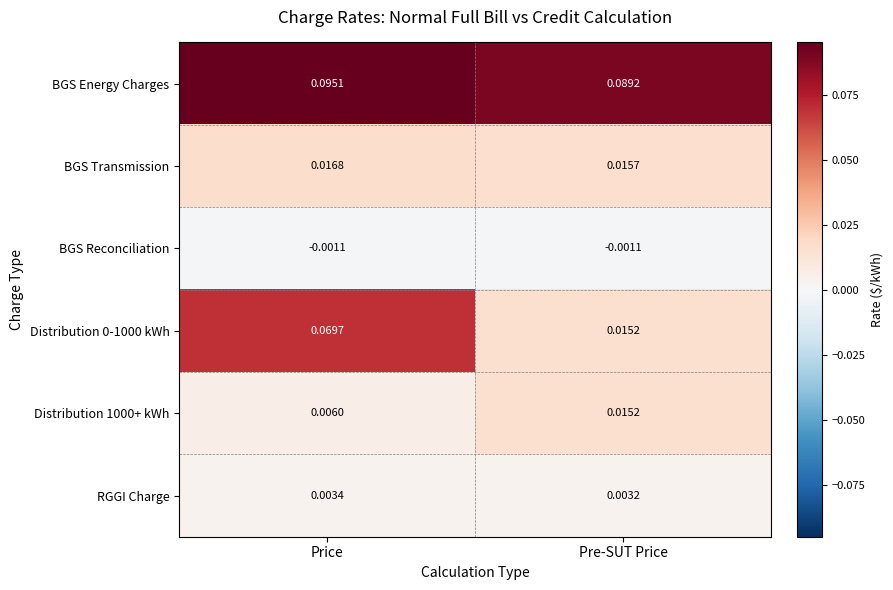

Rank the categories by Distribution 0-1000 kWh value from highest to lowest.

Price, Pre-SUT Price